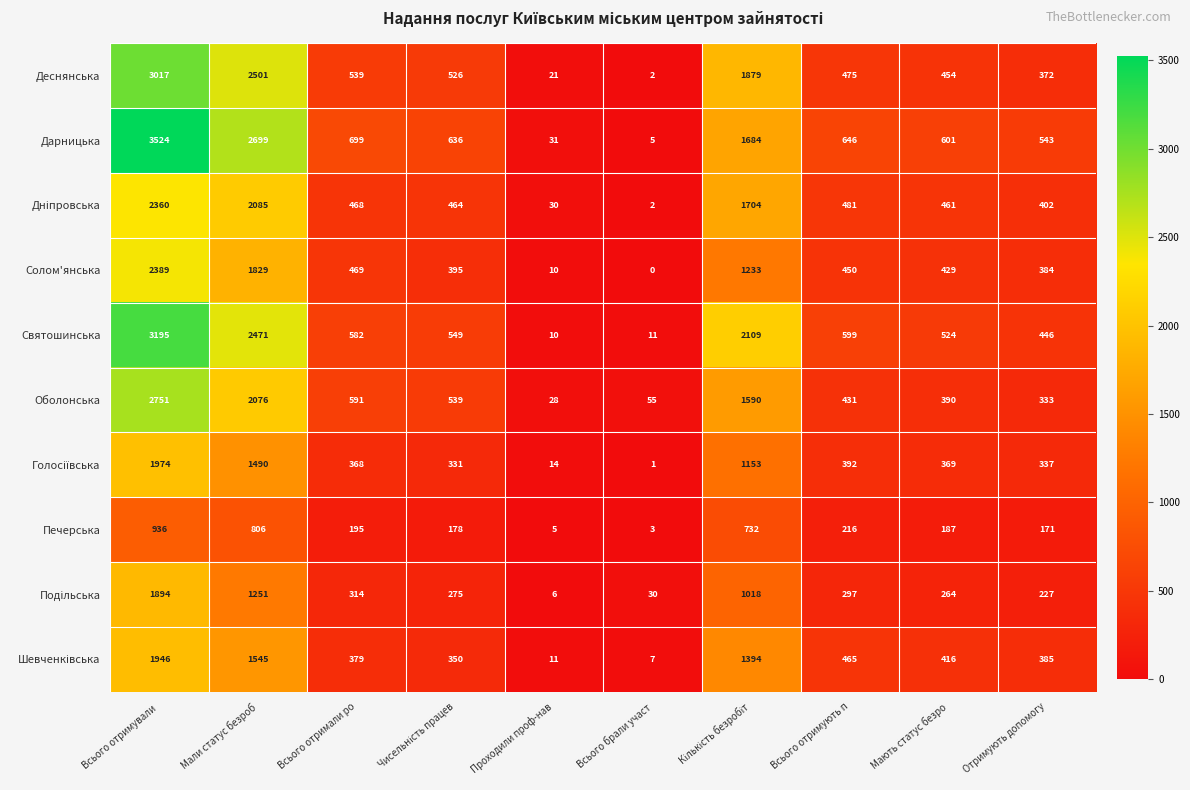

Which series has the widest spread of values?

Дарницька